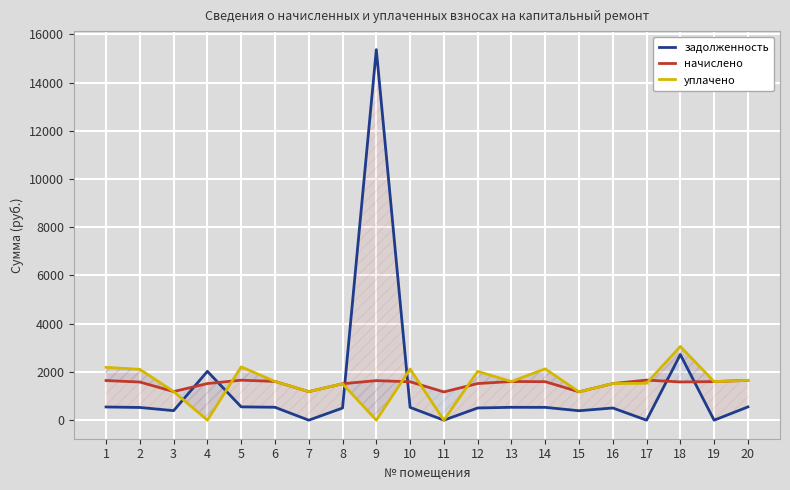

What is the difference between the задолженность values at 15 and 12?

114.3